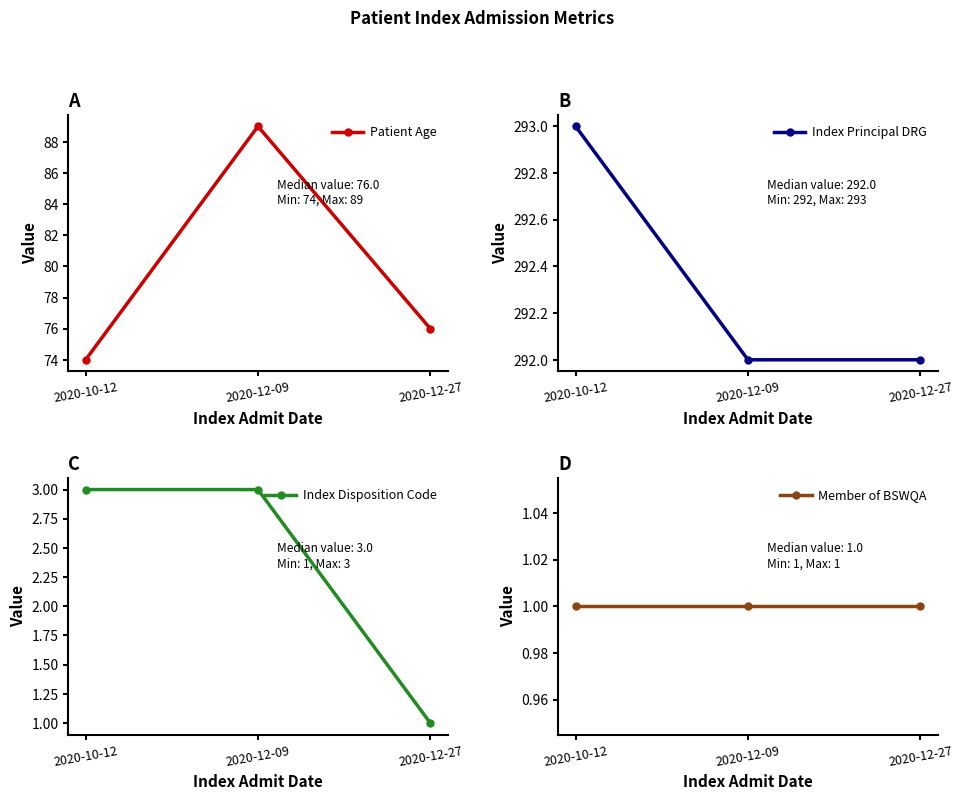

What is the maximum value shown in the chart?

293